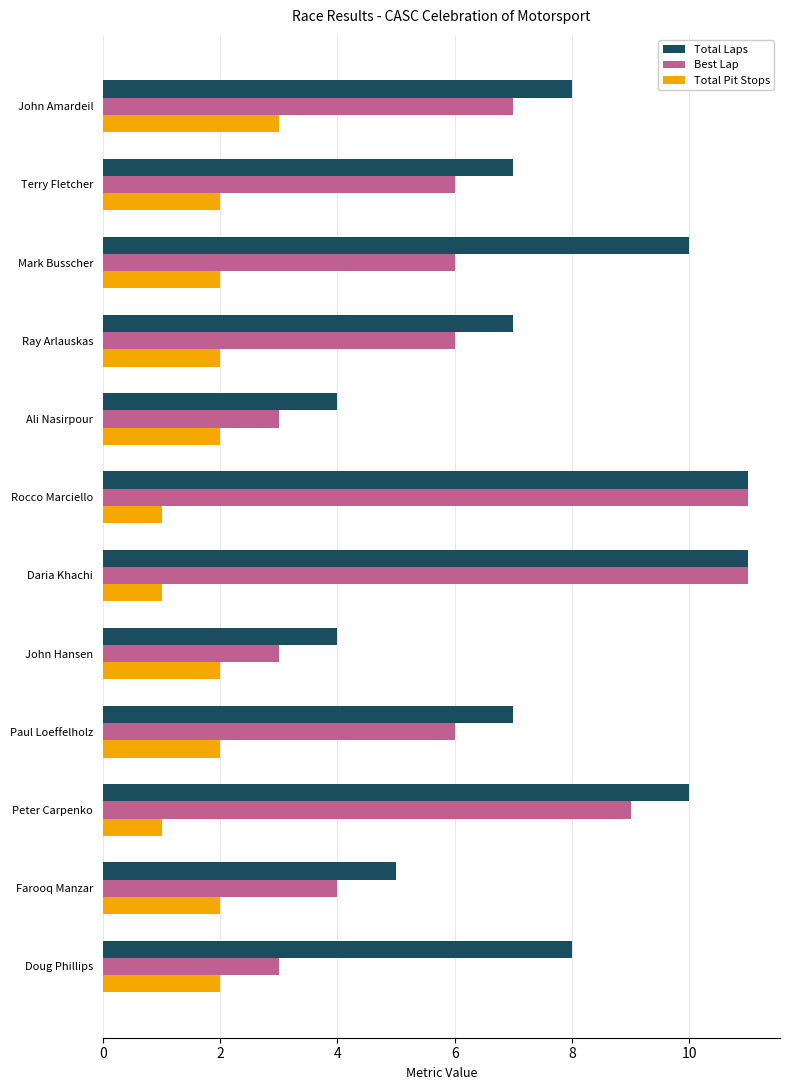

Read the Best Lap value at Peter Carpenko.

9